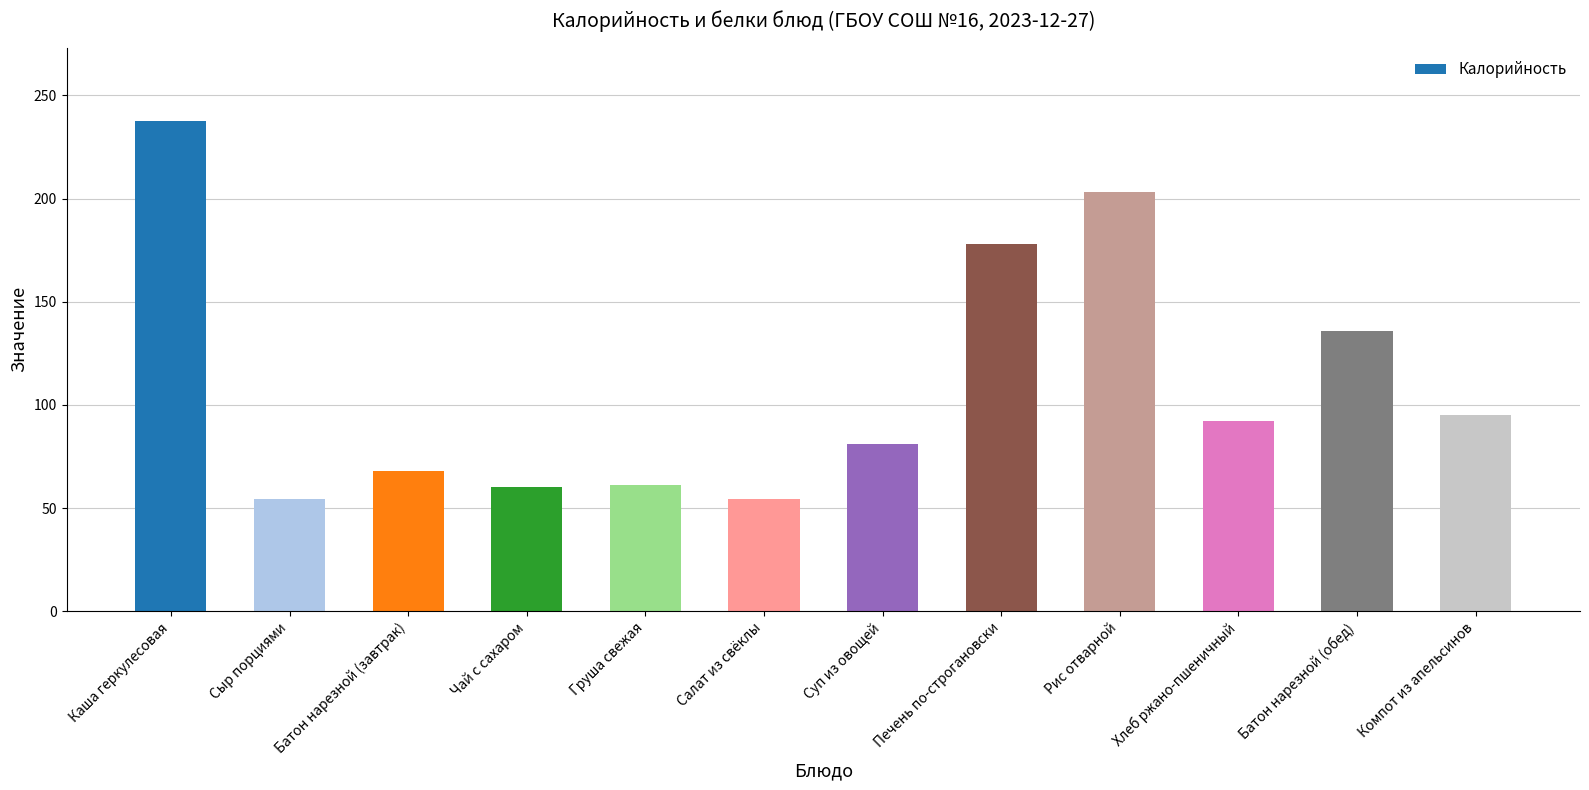

How many data points are less than 92?

6